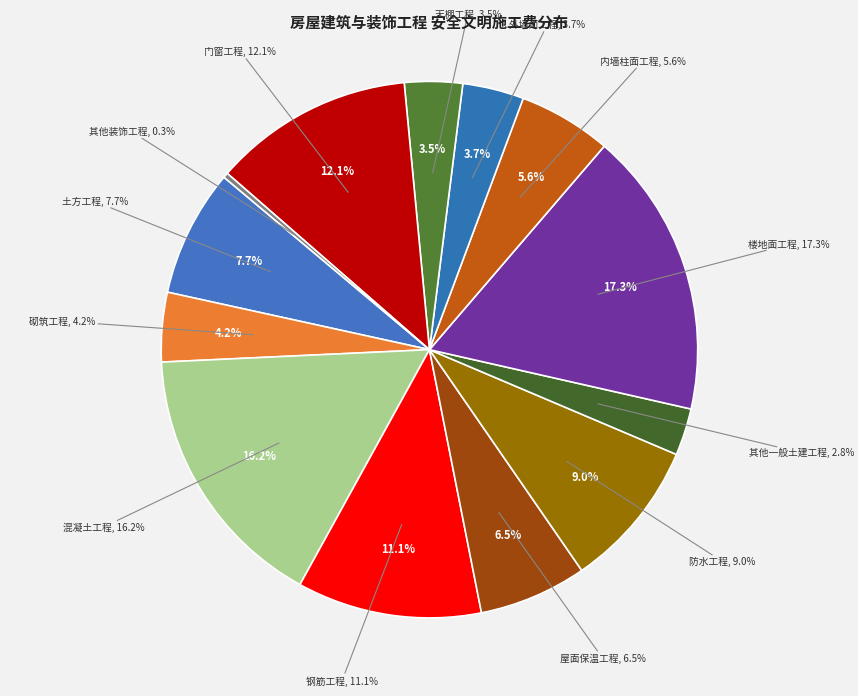

To the nearest percent, what is the difference between the largest and smallest slice percentages?

17%